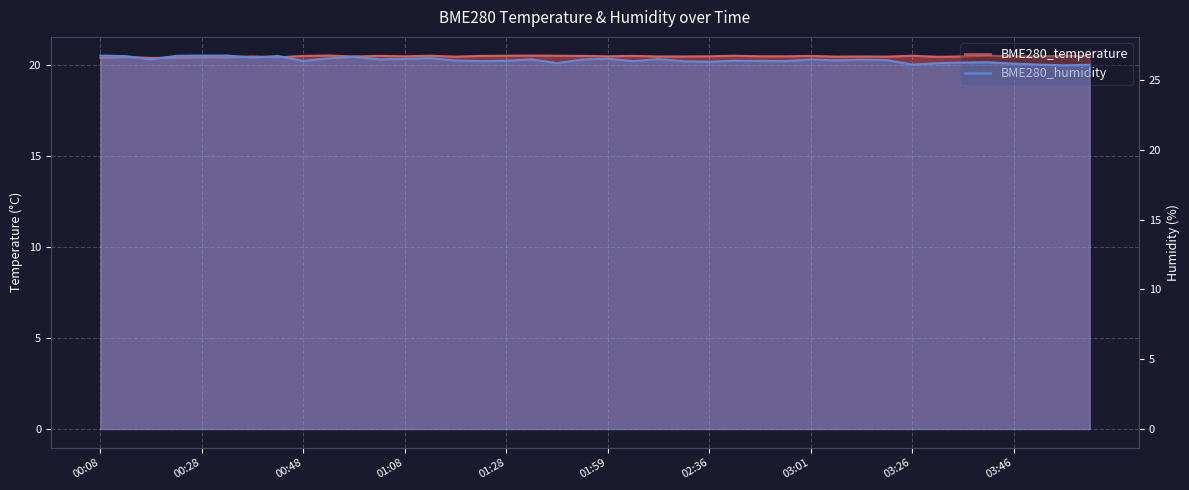

What is the total value across all series at 01:23?

46.8